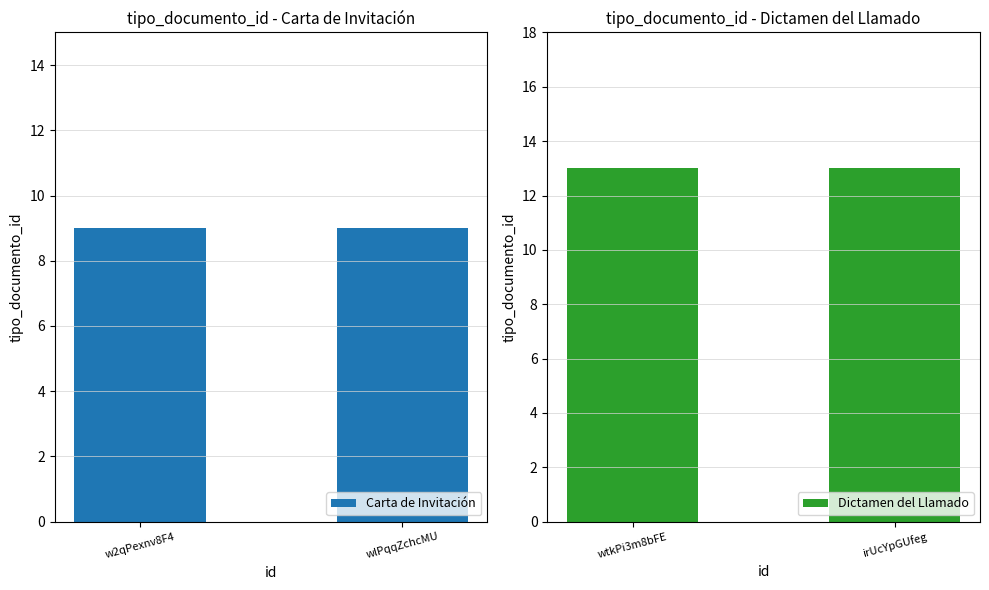

Reading left to right, list all the values displayed in this chart.

Carta de Invitación: w2qPexnv8F4=9	wlPqqZchcMU=9
Dictamen del Llamado: wtkPi3m8bFE=13	irUcYpGUfeg=13